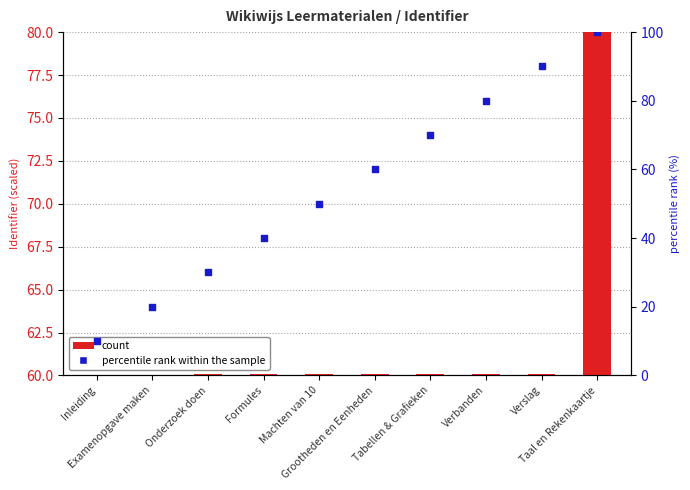

What is the change in value from Grootheden en Eenheden to Tabellen & Grafieken?

+10